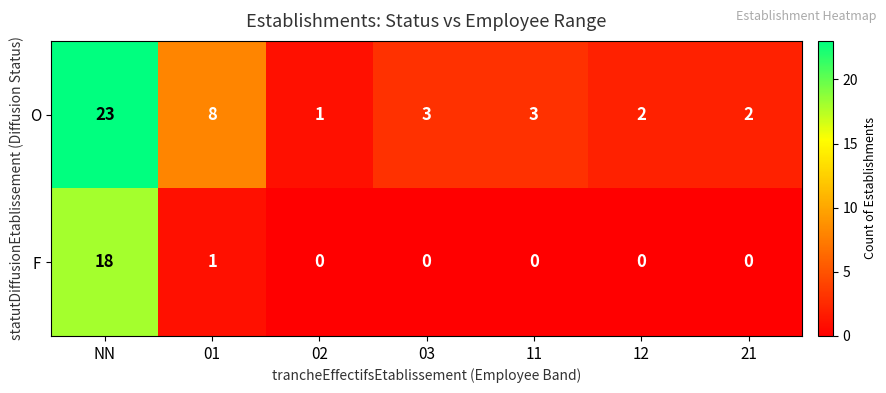

Reading left to right, list all the values displayed in this chart.

O: NN=23	01=8	02=1	03=3	11=3	12=2	21=2
F: NN=18	01=1	02=0	03=0	11=0	12=0	21=0